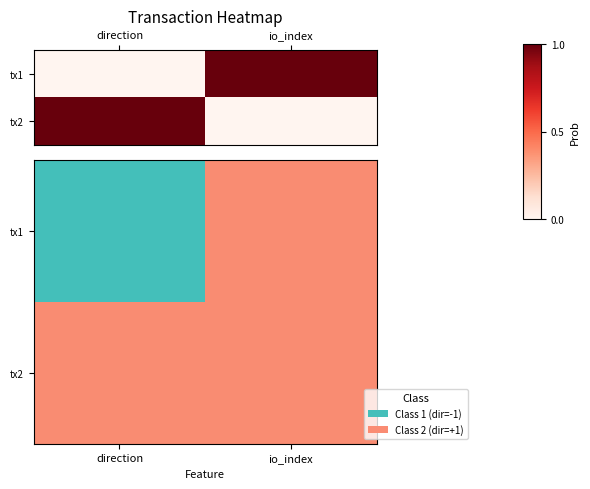

At how many categories does at least one series exceed 0?

2